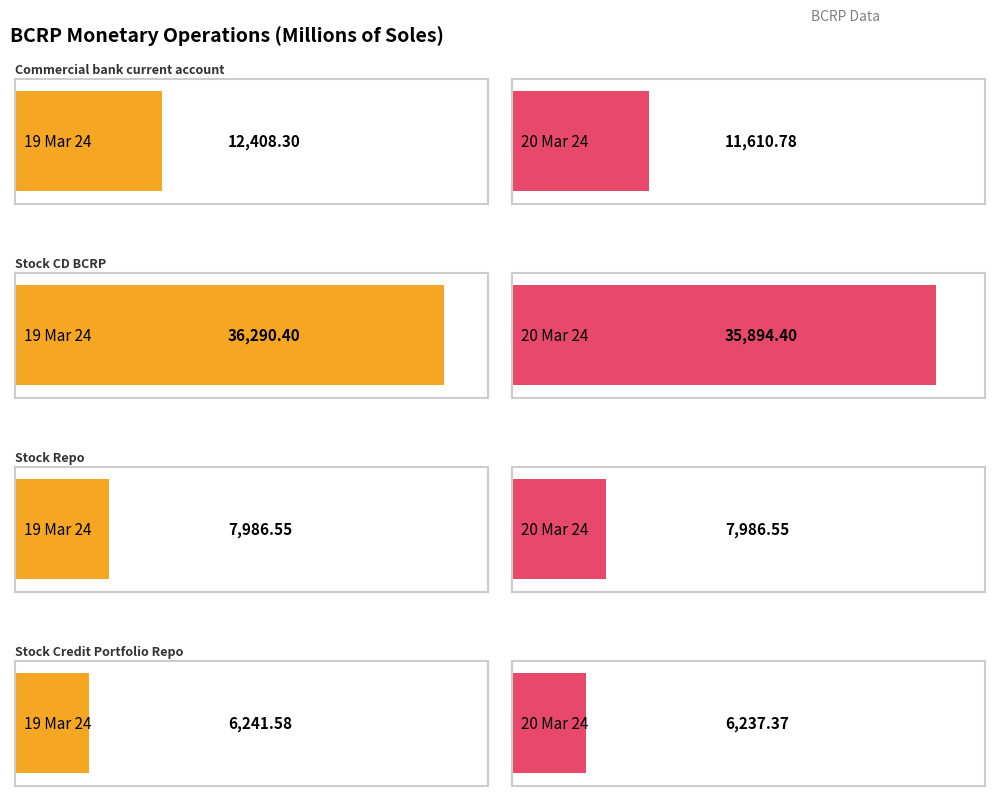

What is the maximum value for 19 Mar 24?

36290.4